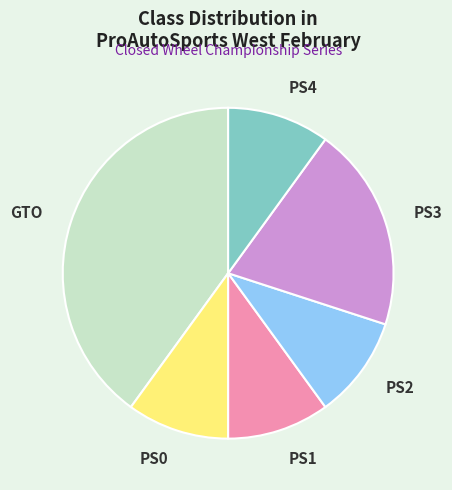

The PS2 slice represents 10% of the pie. True or false?

True